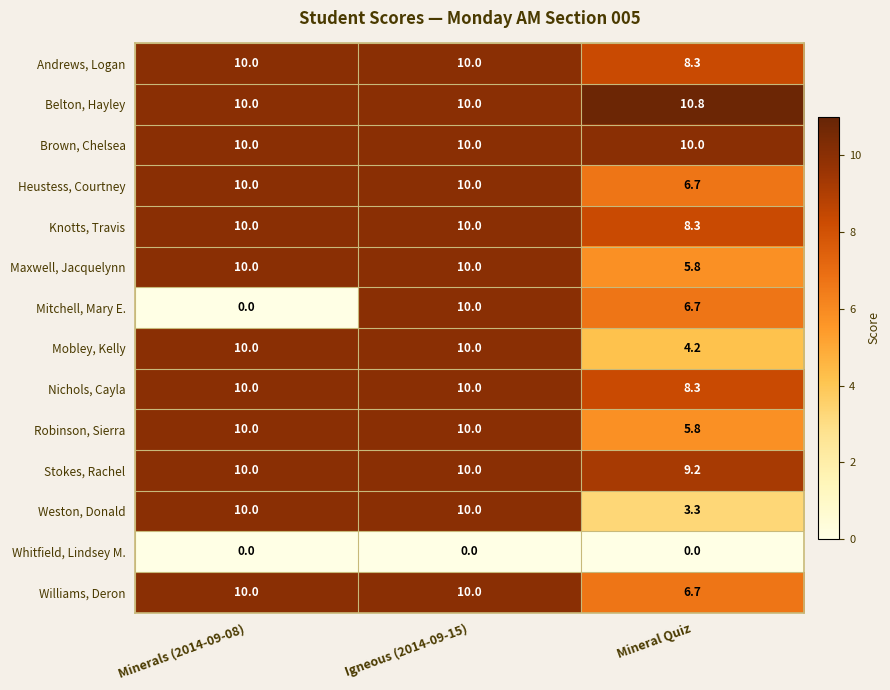

How many categories are shown in the chart?

3